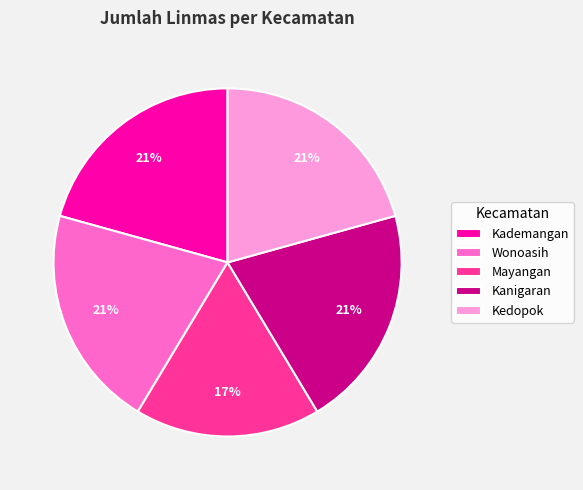

How many slices are in this pie chart?

5